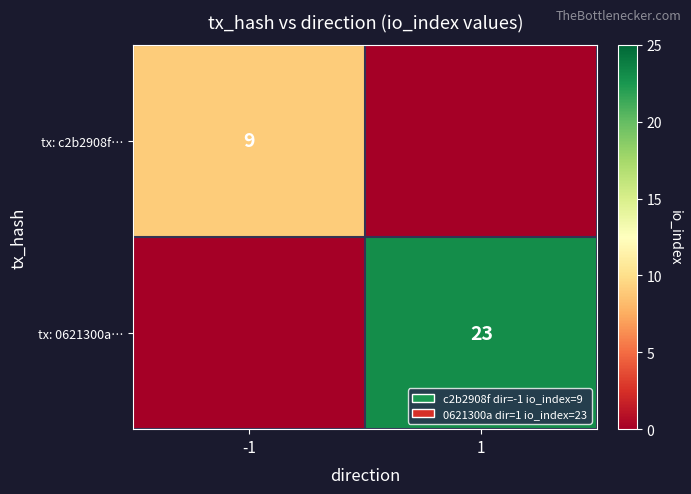

The tx: c2b2908f… series shows 9 at -1. True or false?

True